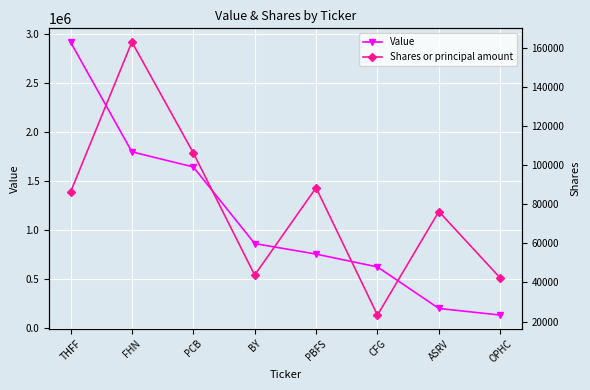

At which label is Shares or principal amount closest to 93136?

PBFS